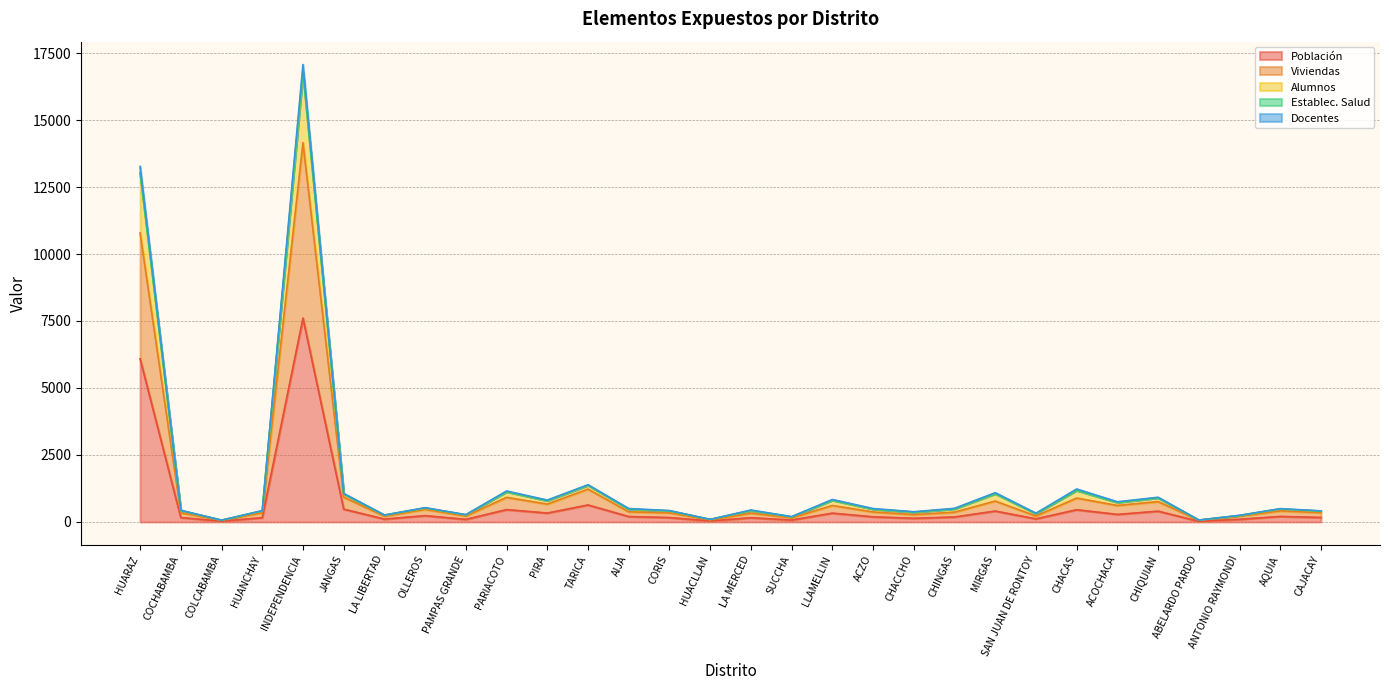

What is the highest value of the Población series?

7608.8